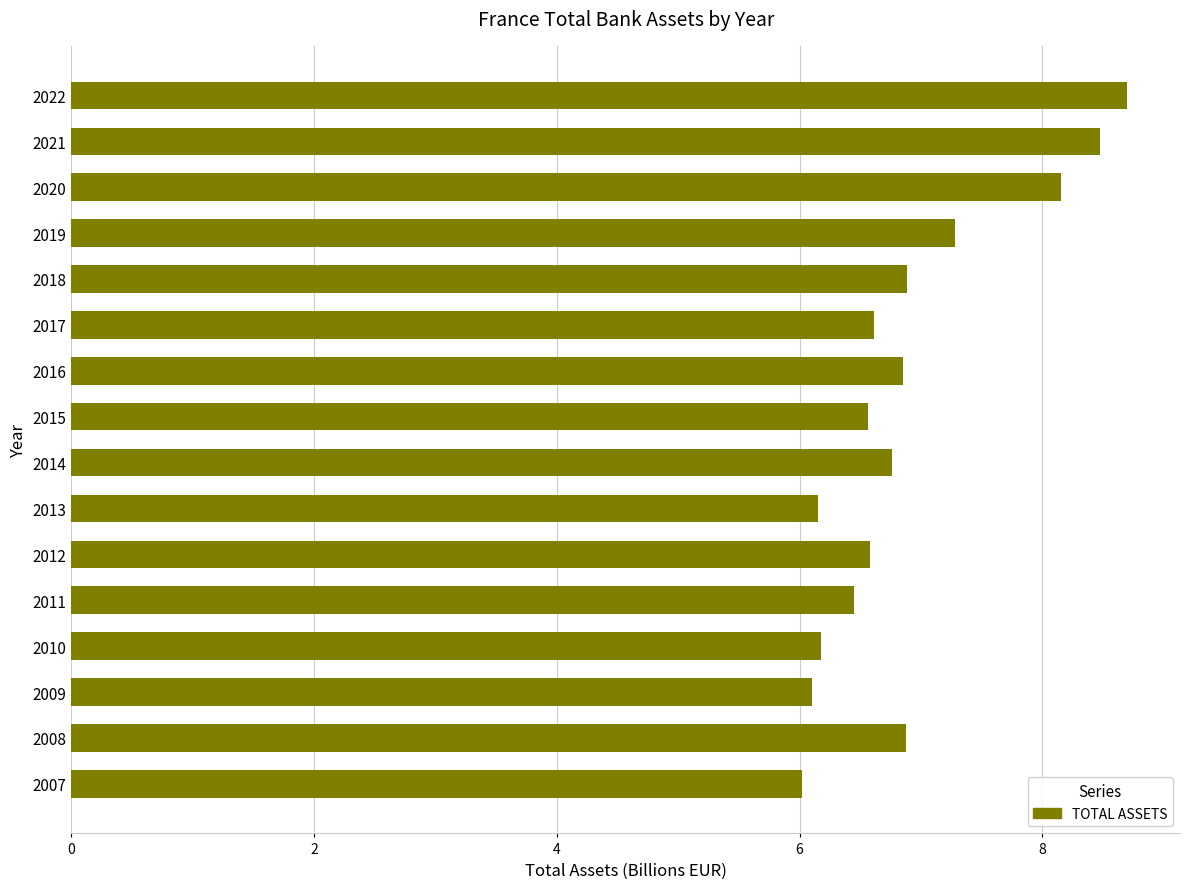

How many series are shown in this chart?

1